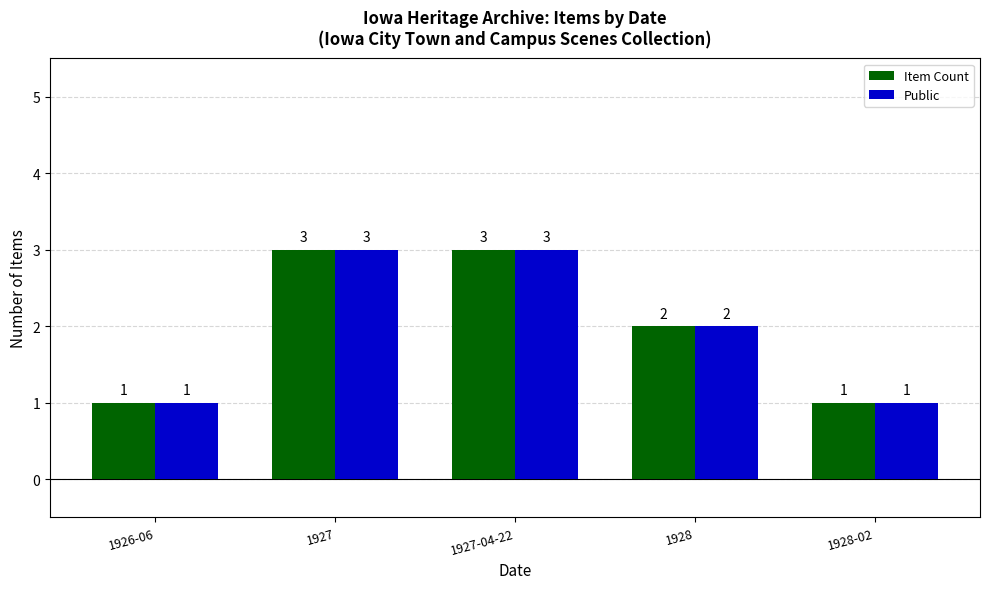

What is the highest value of the Item Count series?

3